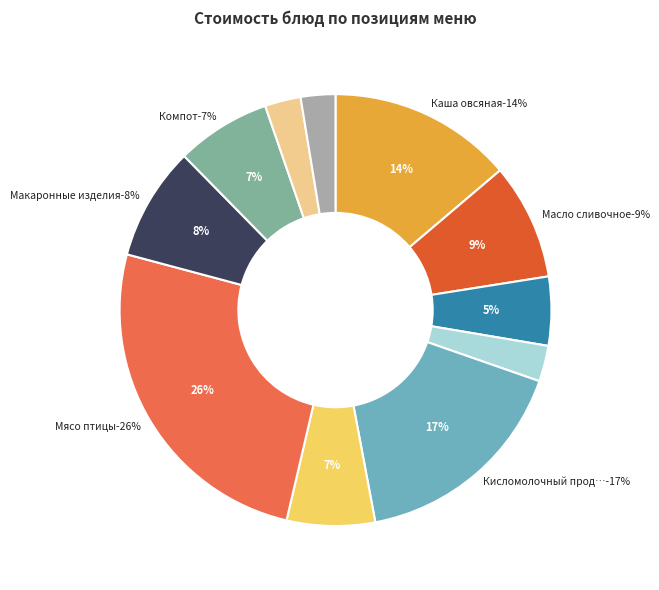

To the nearest percent, what is the combined percentage of Хлеб пшеничный (обед) and Компот?

10%